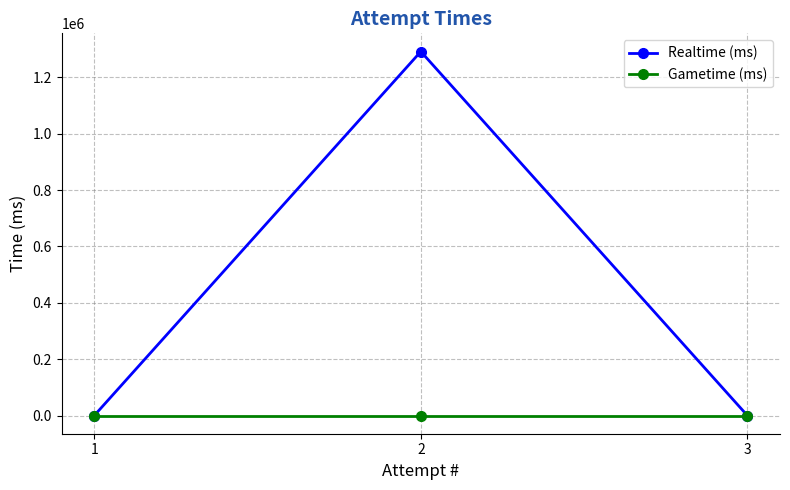

Reading left to right, transcribe all the data shown in this chart.

Realtime (ms): 1=0	2=1291299	3=0
Gametime (ms): 1=0	2=0	3=0